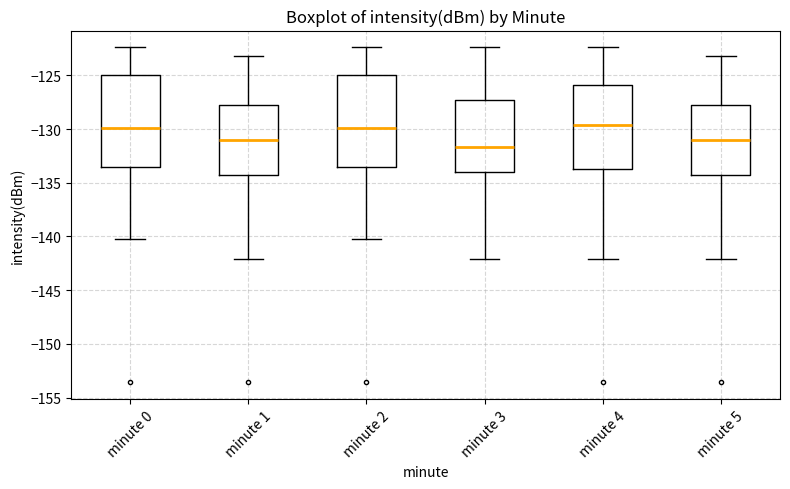

Reading left to right, transcribe this box plot: for each box, give where its median line is, the range the box spans, and where its two whiskers end, as read against the y-axis. The values are not printed on the chart, so give them approximately, as read against the axis.

minute 0: median -130.0, box -133.5 to -125.0, whiskers -140.5 to -122.5
minute 1: median -131.0, box -134.5 to -128.0, whiskers -142.0 to -123.0
minute 2: median -130.0, box -133.5 to -125.0, whiskers -140.5 to -122.5
minute 3: median -131.5, box -134.0 to -127.5, whiskers -142.0 to -122.5
minute 4: median -129.5, box -133.5 to -126.0, whiskers -142.0 to -122.5
minute 5: median -131.0, box -134.5 to -128.0, whiskers -142.0 to -123.0